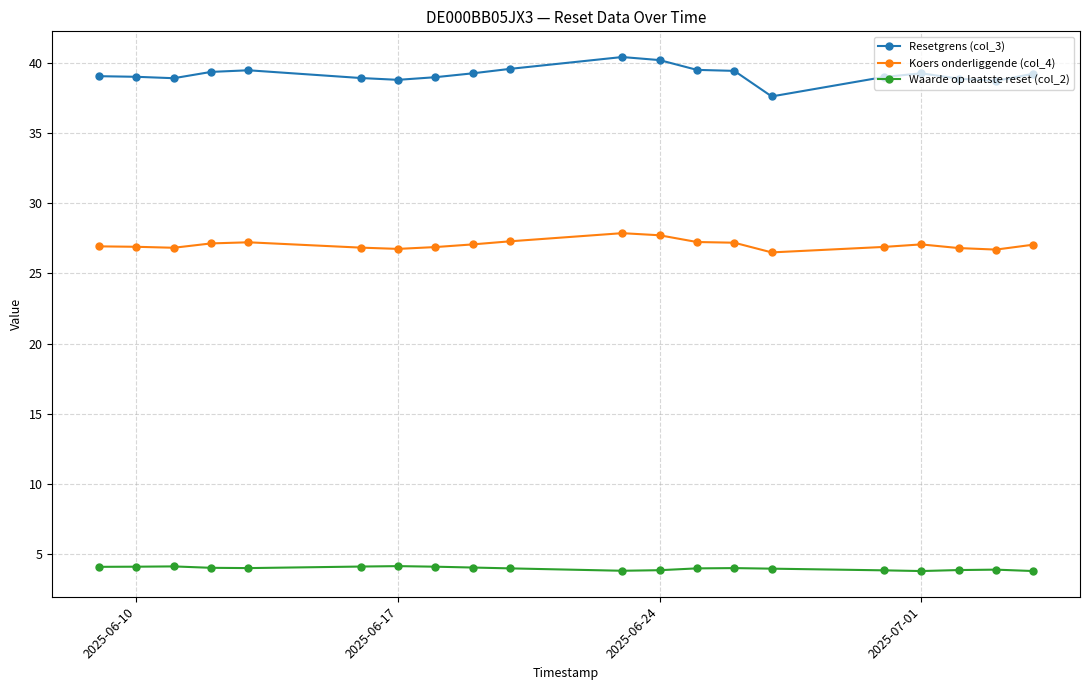

List the series in order of their overall mean, lowest first.

Waarde op laatste reset (col_2), Koers onderliggende (col_4), Resetgrens (col_3)